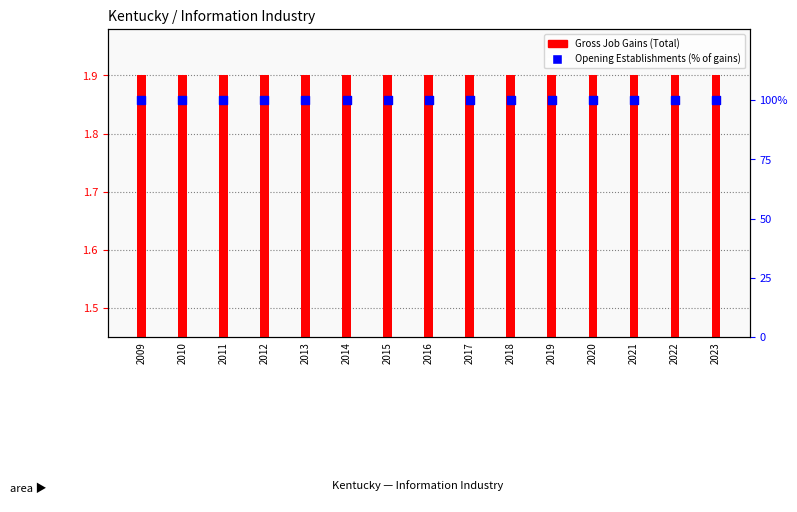

Which series has the largest total across all categories?

Opening Establishments %